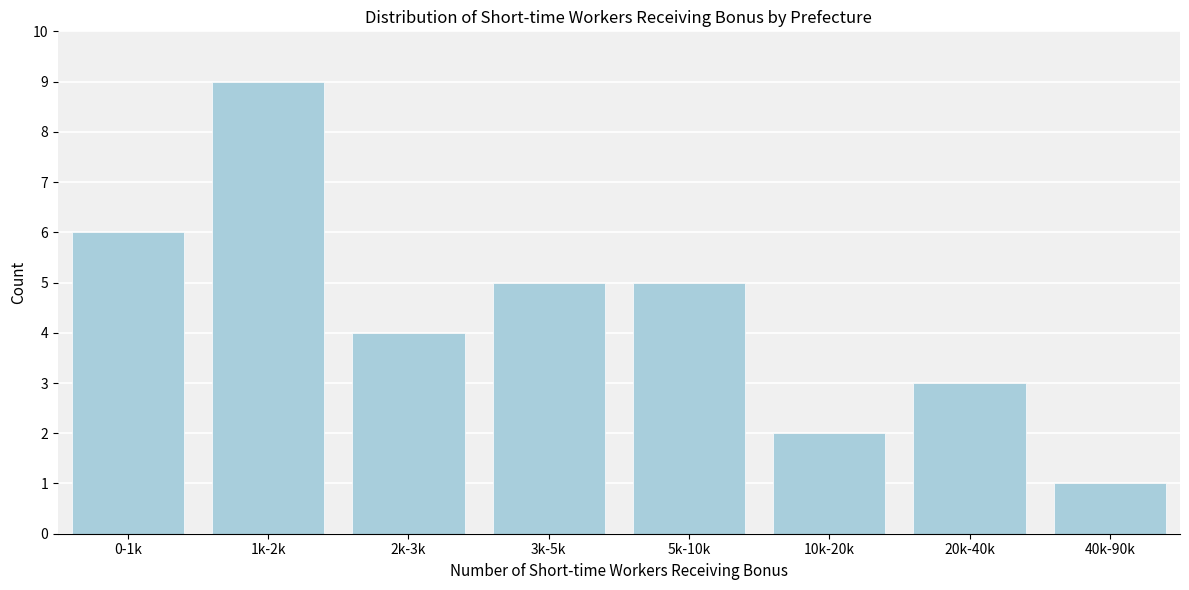

Reading left to right, what are all the values shown in this chart?

6	9	4	5	5	2	3	1